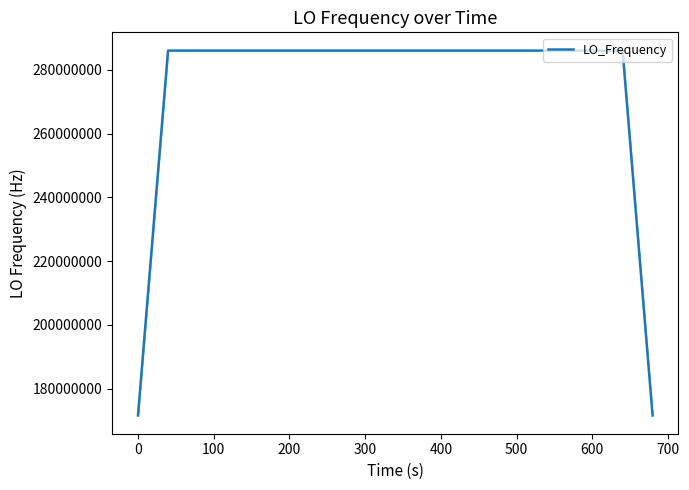

What is the minimum value shown in the chart?

171628200.5